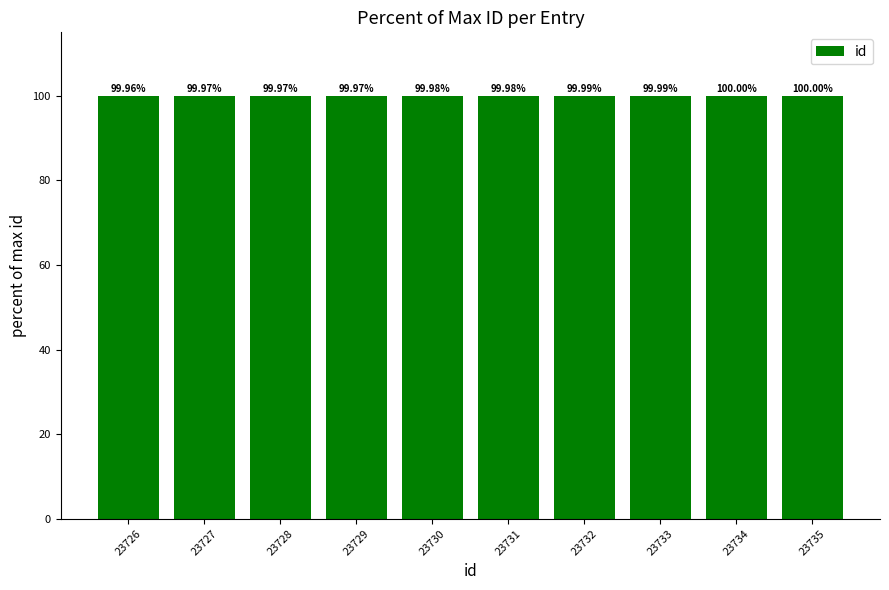

True or false: the data shows 135.7 at 23732.

False